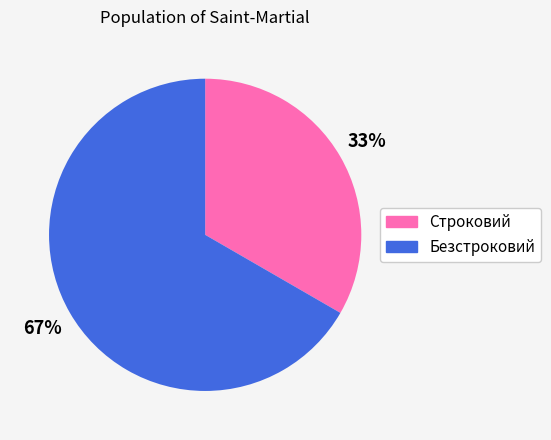

What is the smallest slice in the pie chart?

Строковий